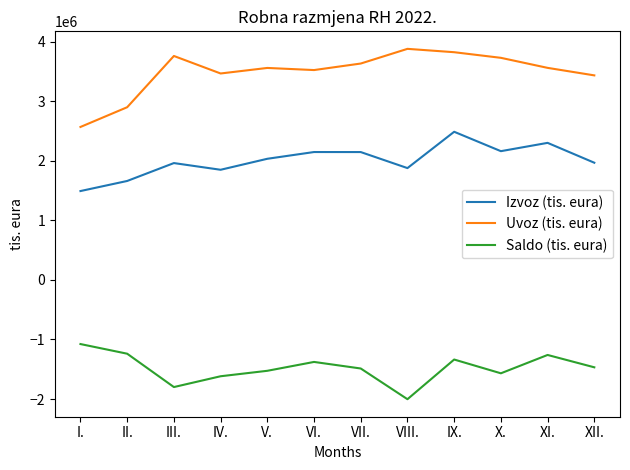

How many lines are shown in the chart?

3